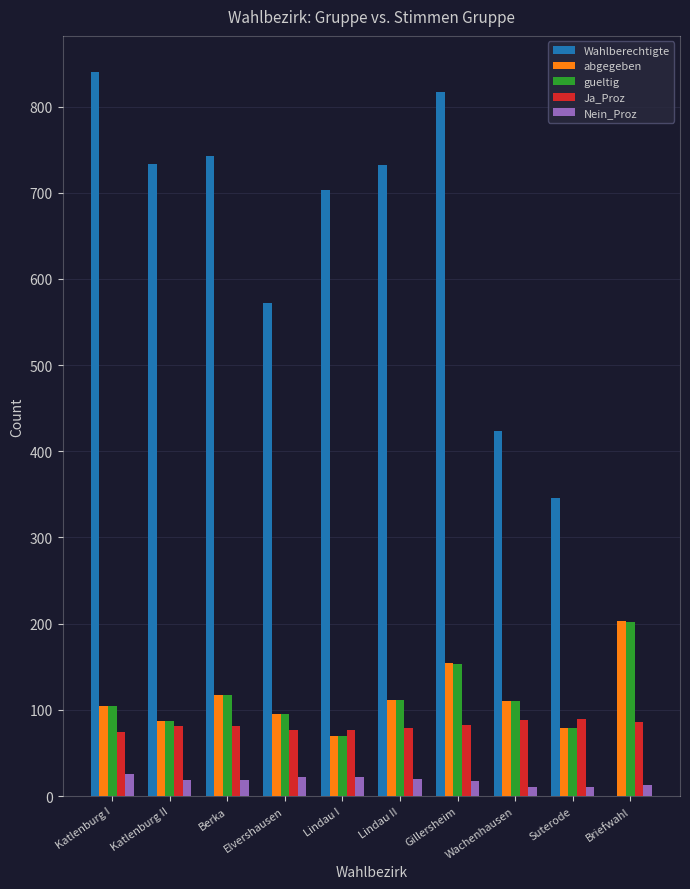

Count the Nein_Proz values in the range 13 to 22.

7